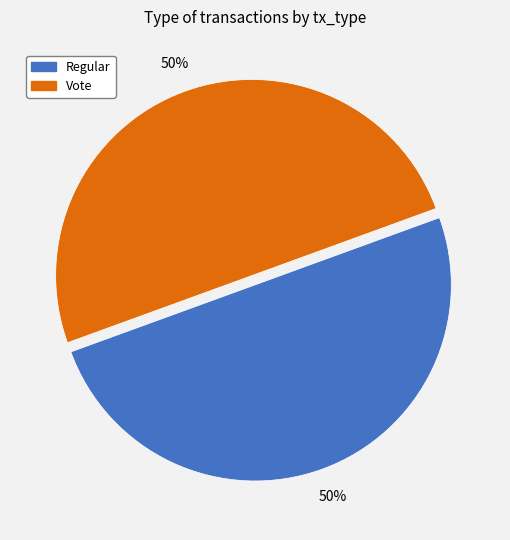

Combined, do Regular and Vote account for over 50%?

Yes